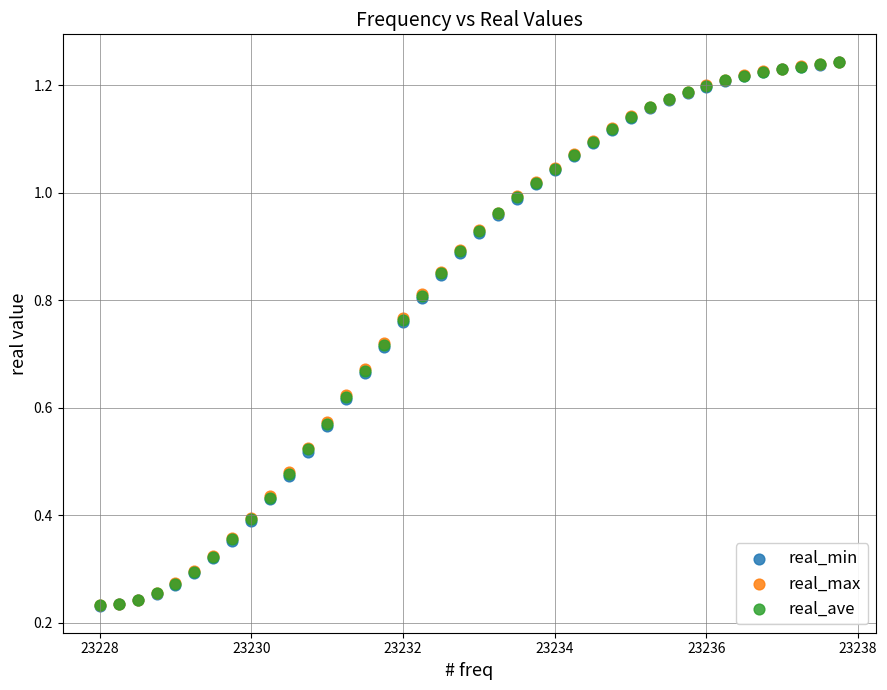

What are all the series names shown in the legend?

real_min, real_max, real_ave